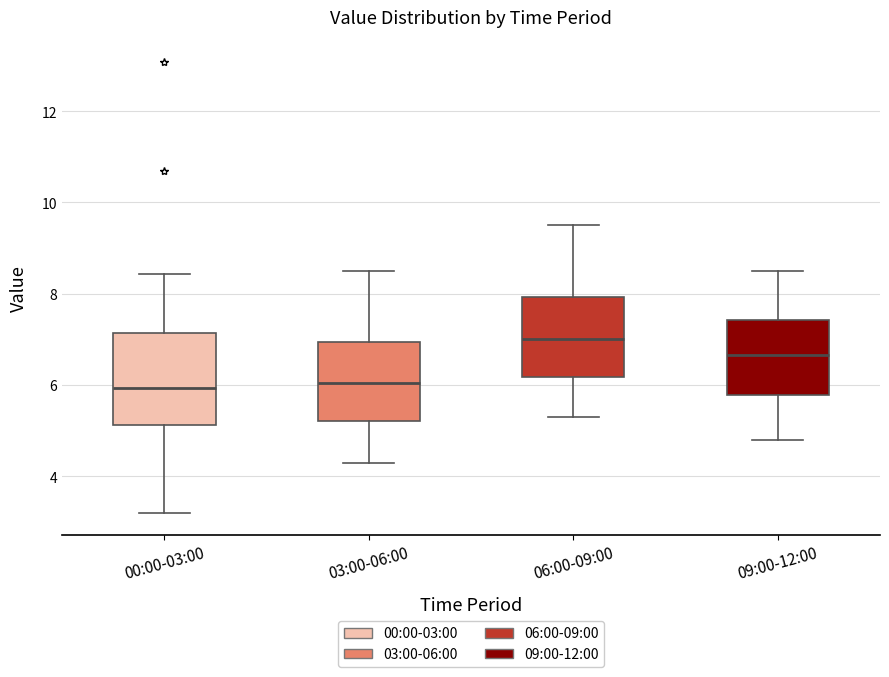

Comparing the boxes themselves (not the whiskers), which one is the tallest?

00:00-03:00